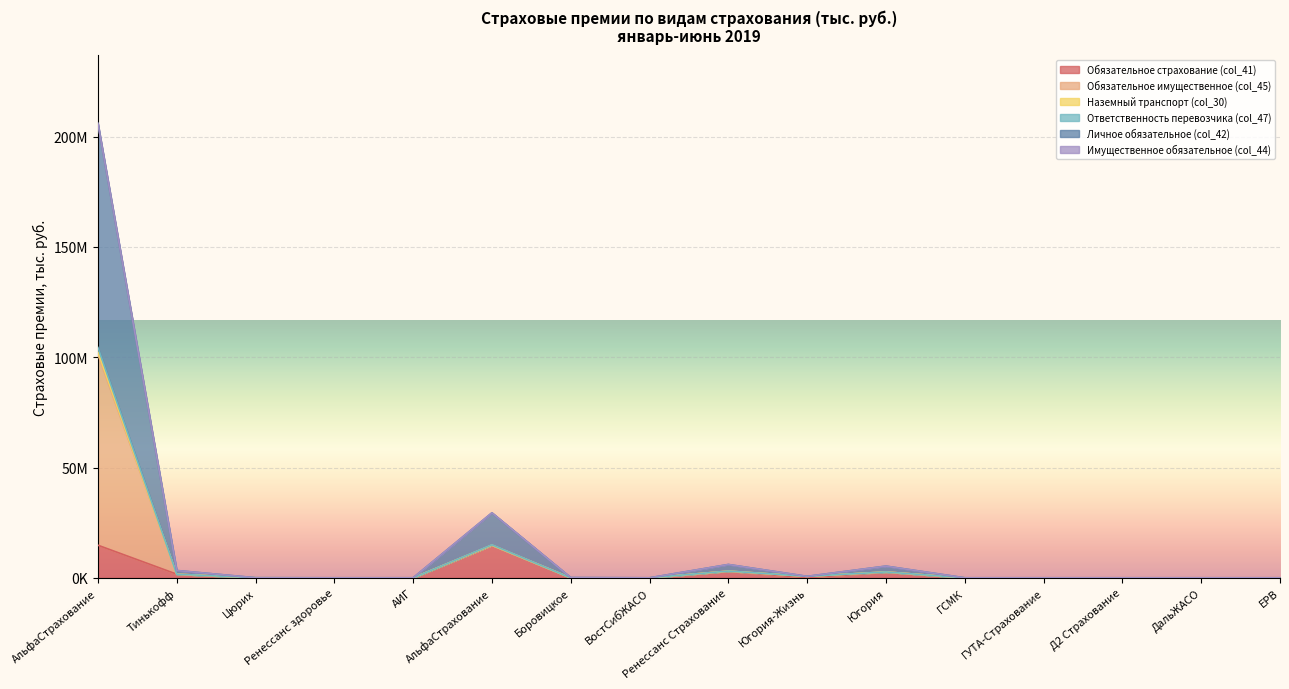

Which has a higher value, ГУТА-Страхование or АИГ?

АИГ